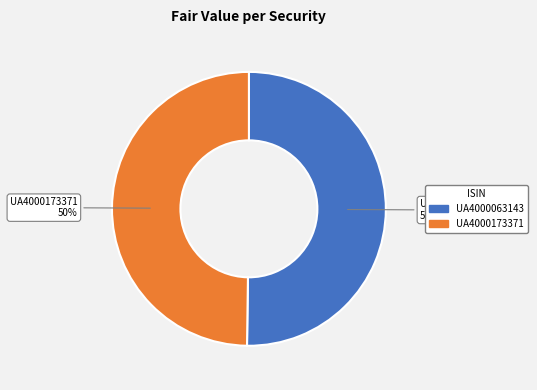

Is it true that UA4000173371 is 44% of the pie?

False